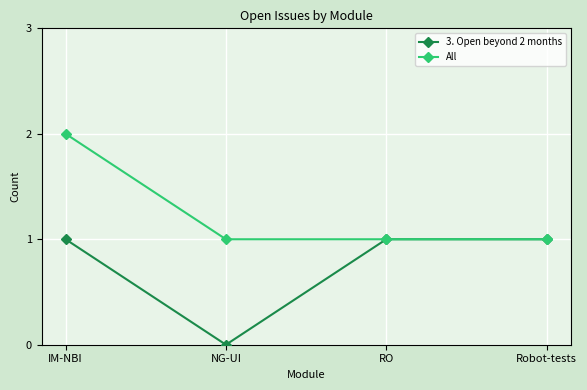

At which category does the chart reach its peak across all series?

IM-NBI